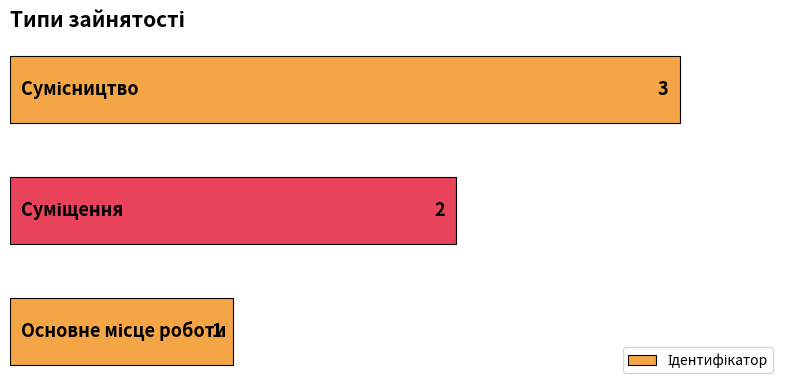

How many values are between 1 and 3?

3